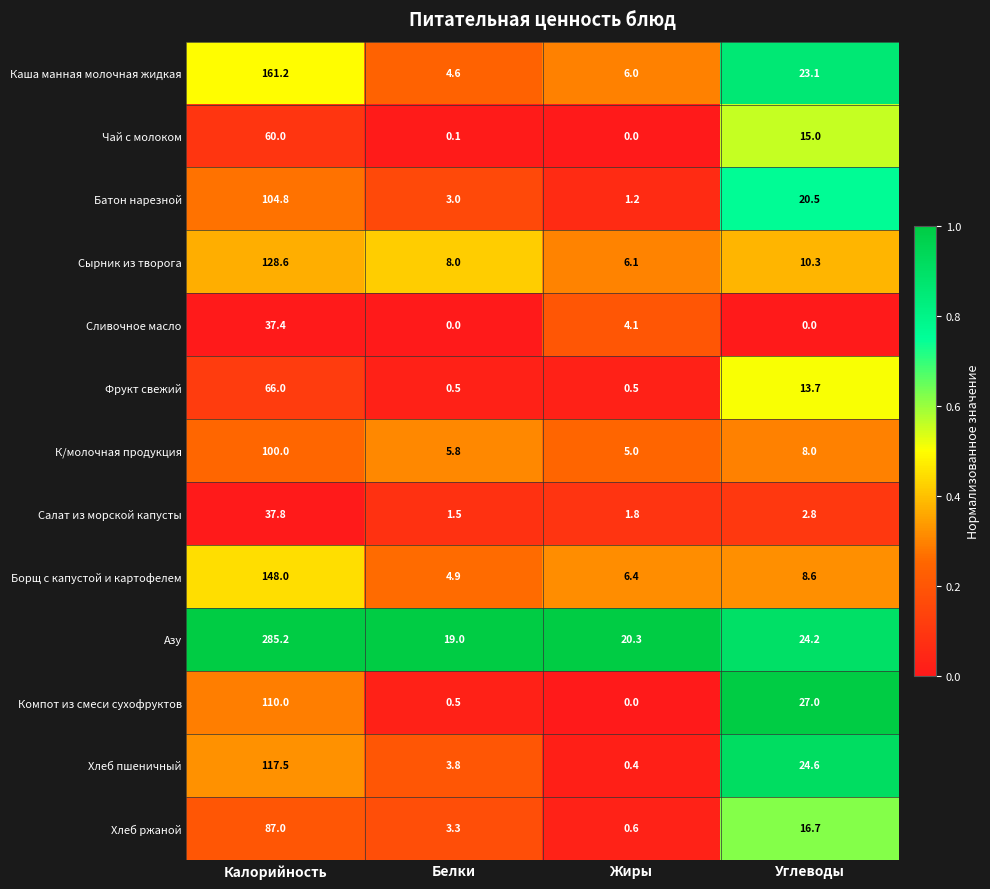

At which category is the sum across all series the highest?

Калорийность